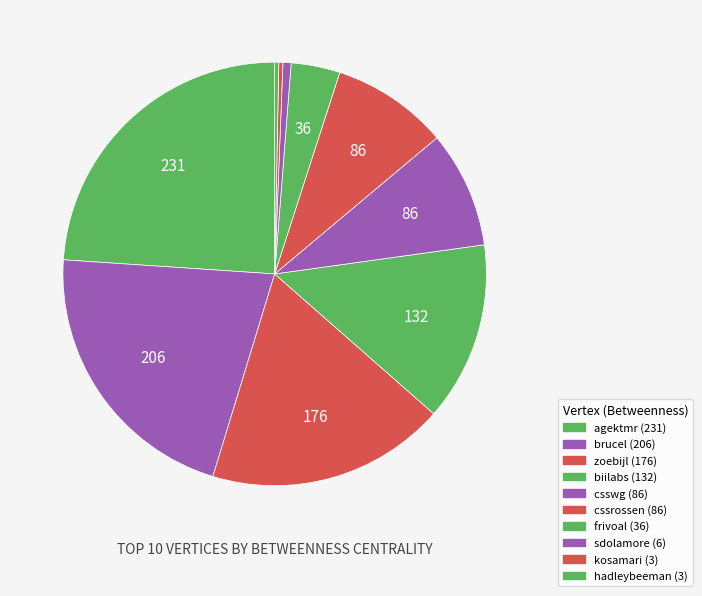

How much of the chart is everything except zoebijl?

81.8%